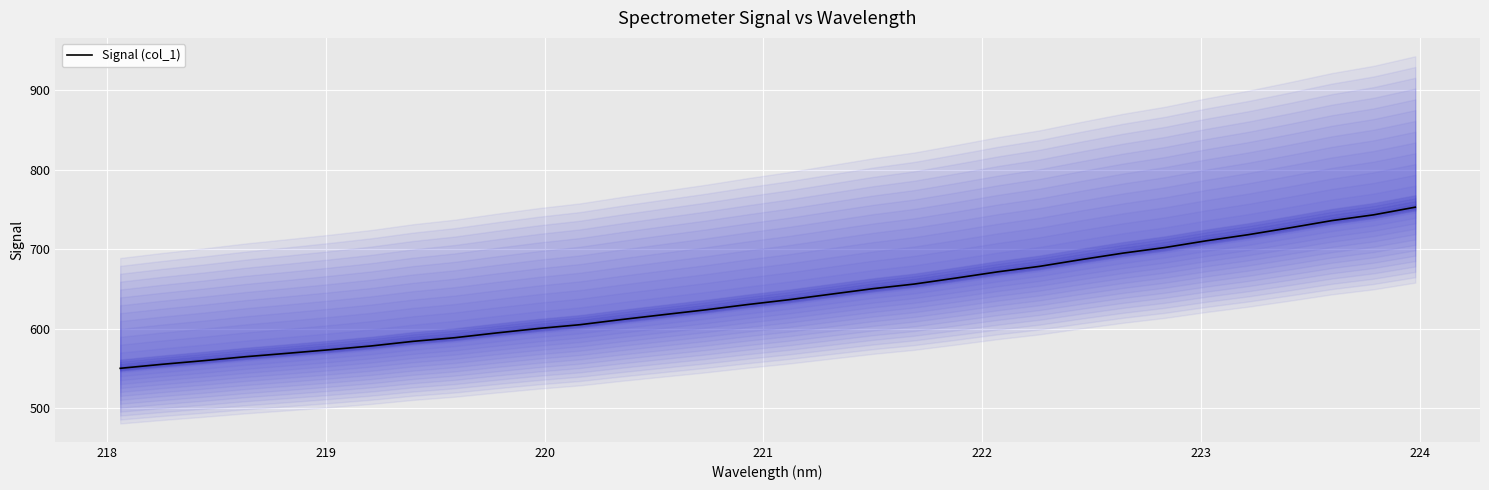

What is the sum of all values?

20487.4